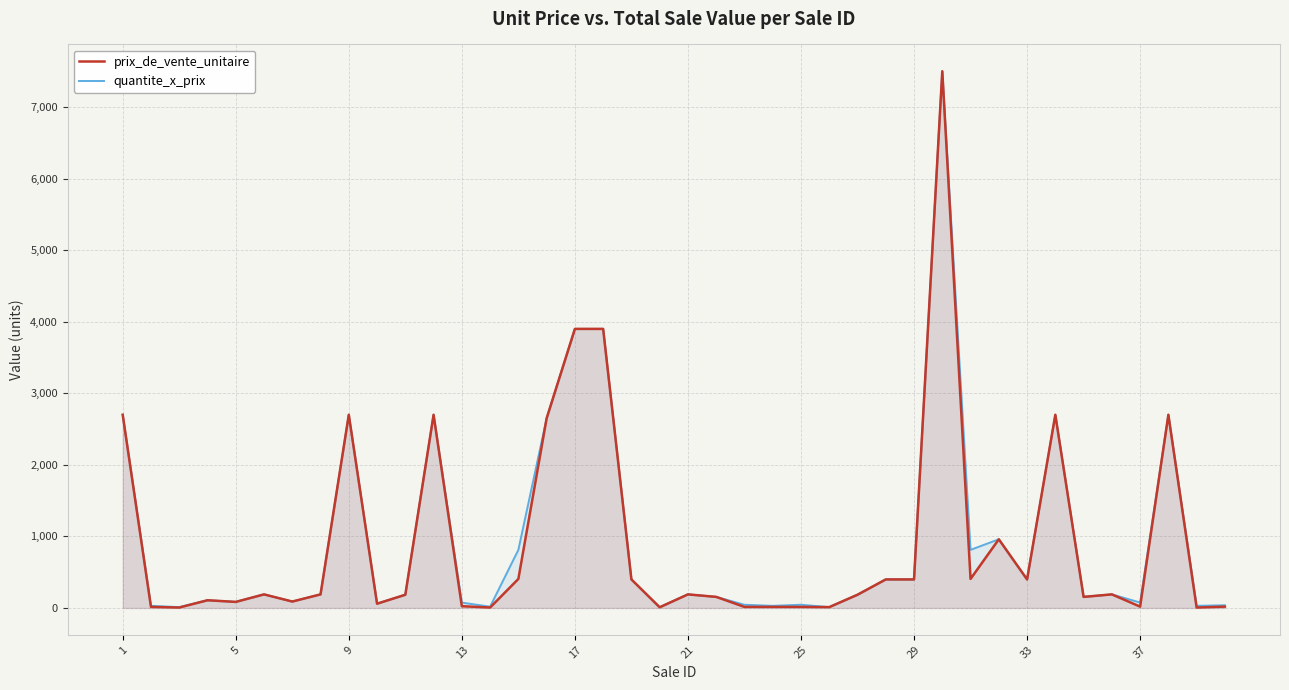

What is the maximum value for quantite_x_prix?

7500